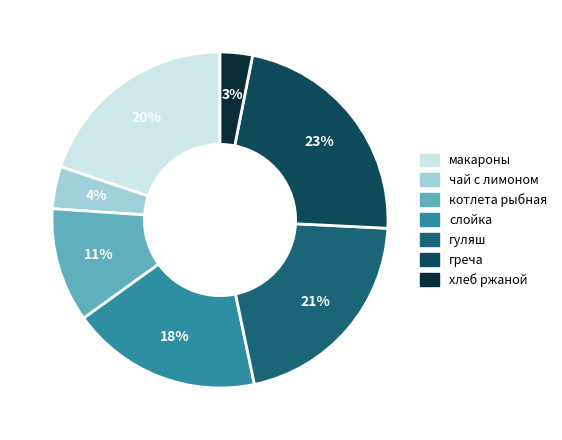

What is the smallest slice in the pie chart?

хлеб ржаной